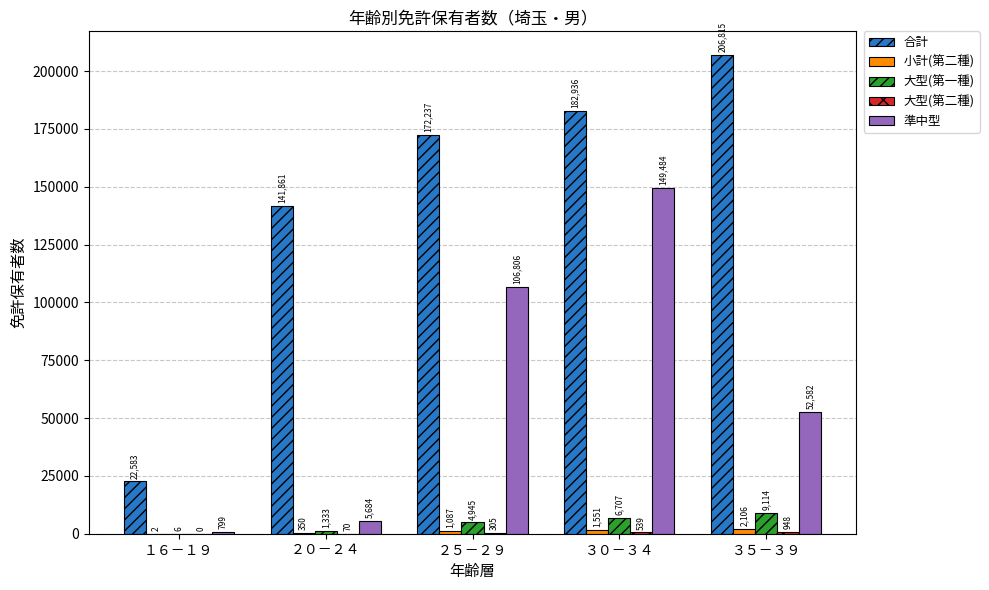

How many groups of bars are there?

5